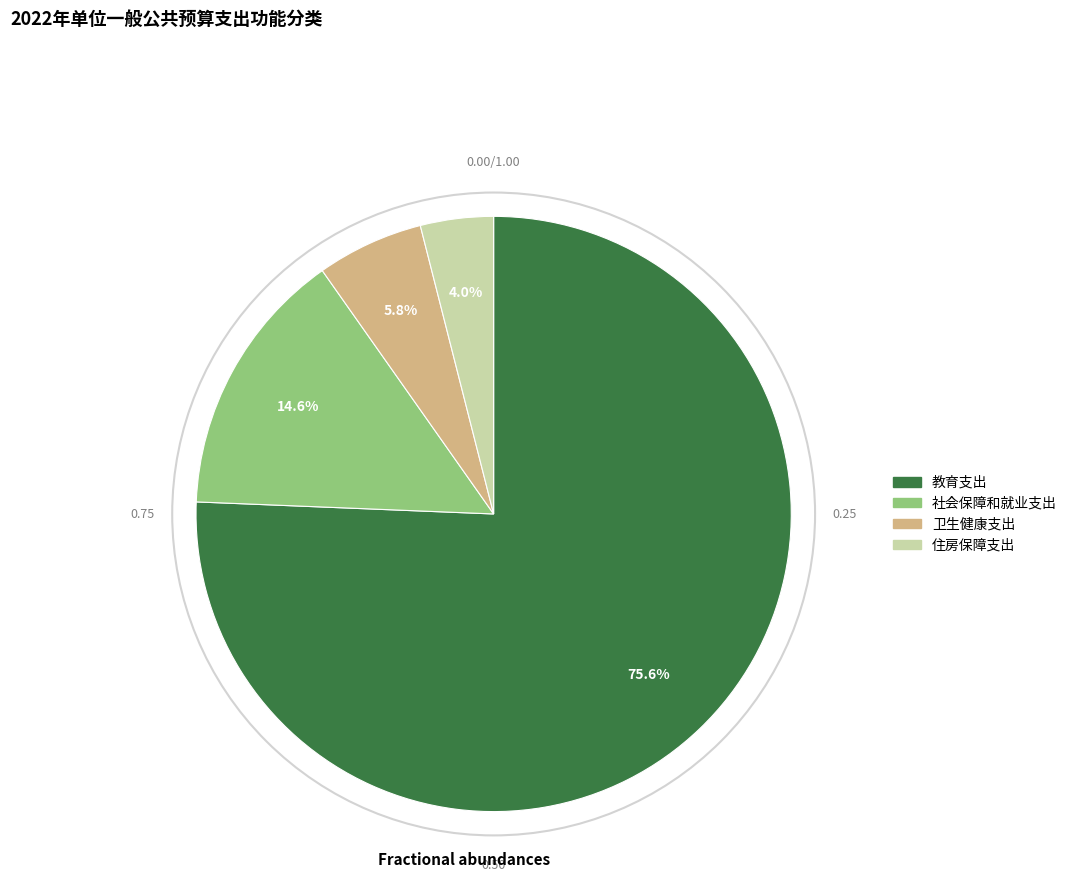

Between 住房保障支出 and 卫生健康支出, which is larger?

卫生健康支出